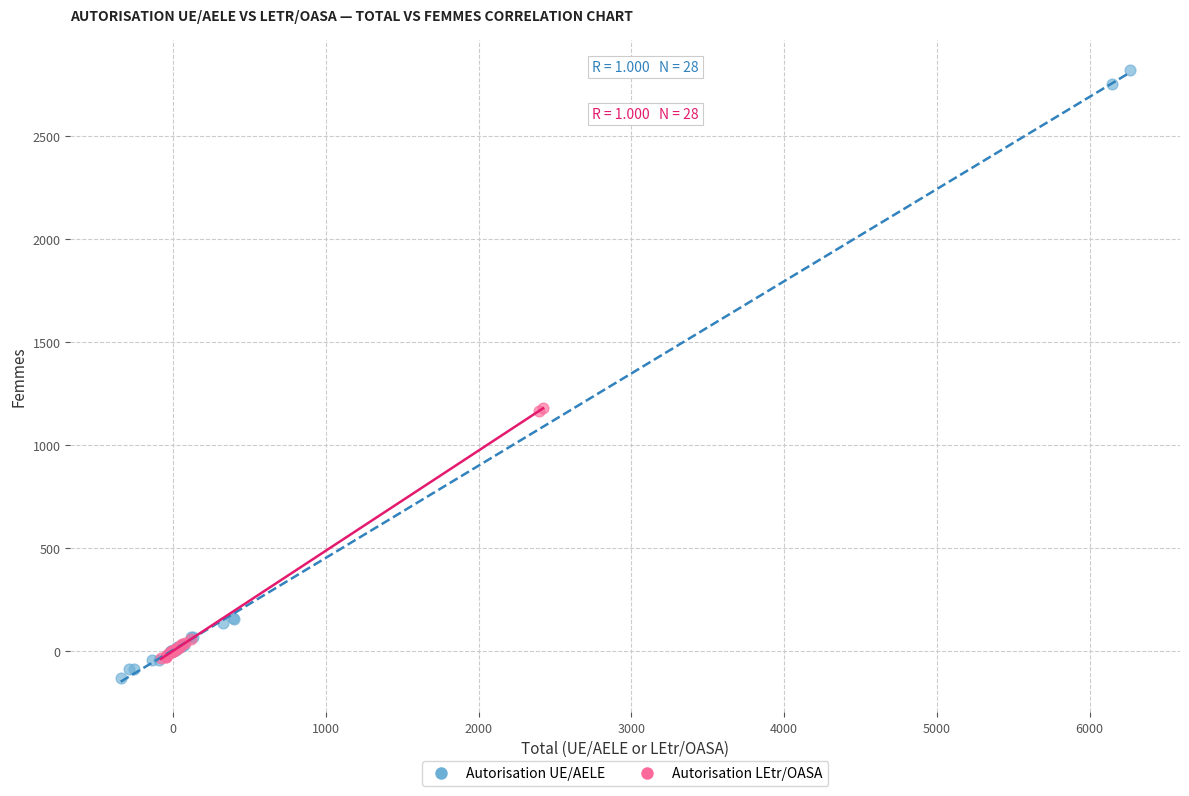

Which series reaches the maximum Y coordinate?

Autorisation UE/AELE